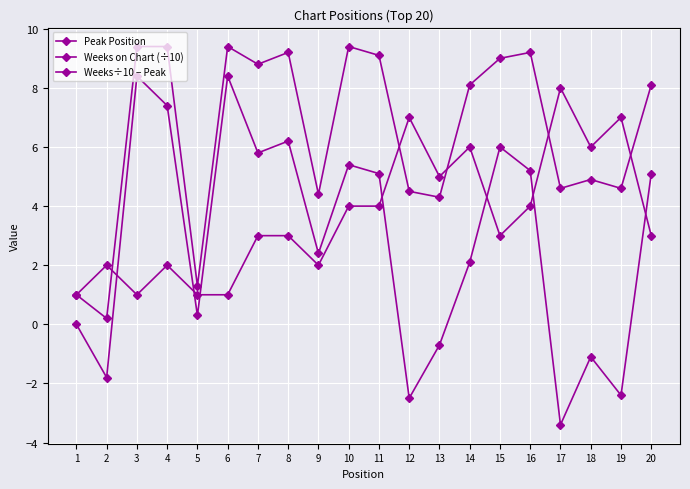

How many data points in Weeks÷10 − Peak are above 5?

10